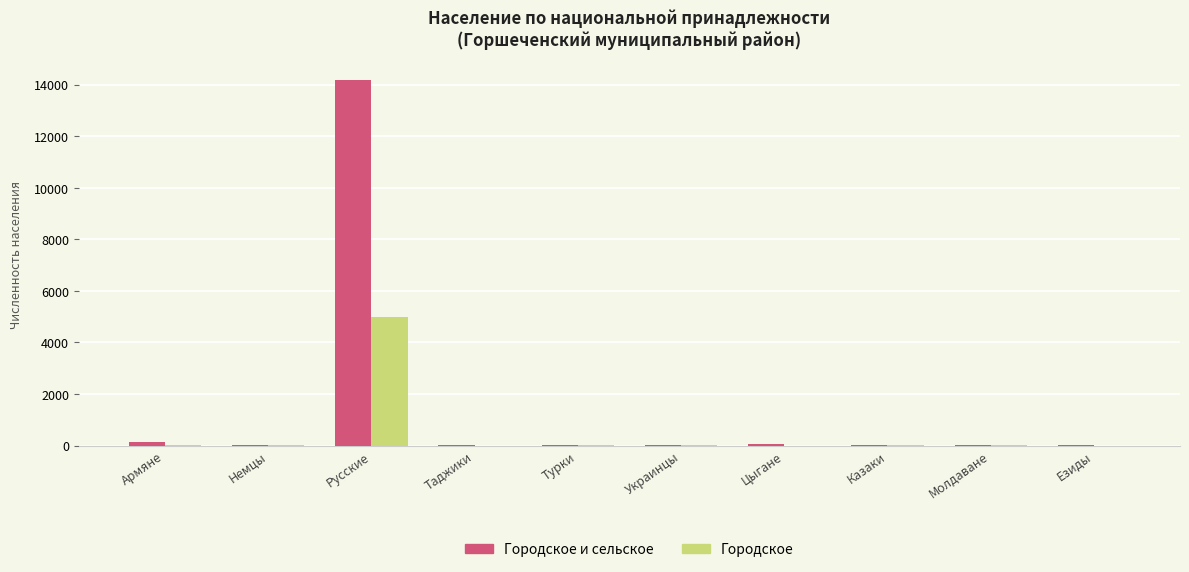

What value does the Городское series have at Турки?

8